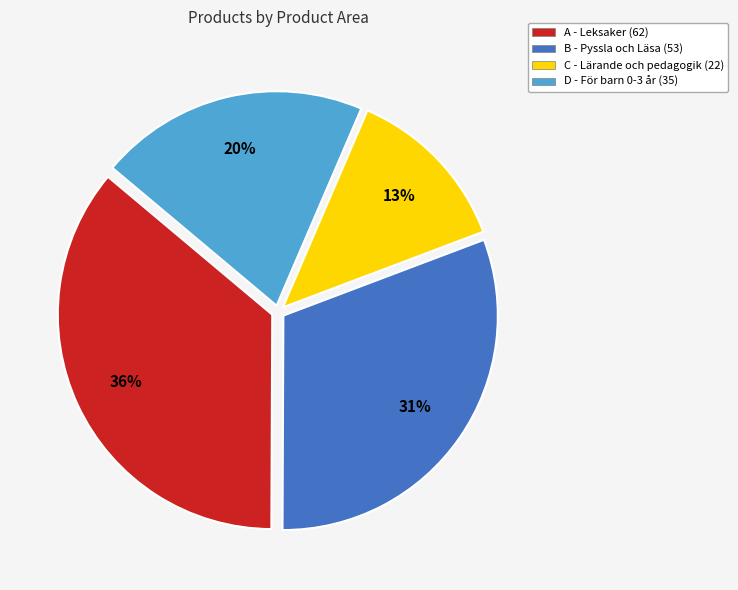

Is the sum of D - För barn 0-3 år and B - Pyssla och Läsa greater than half?

Yes